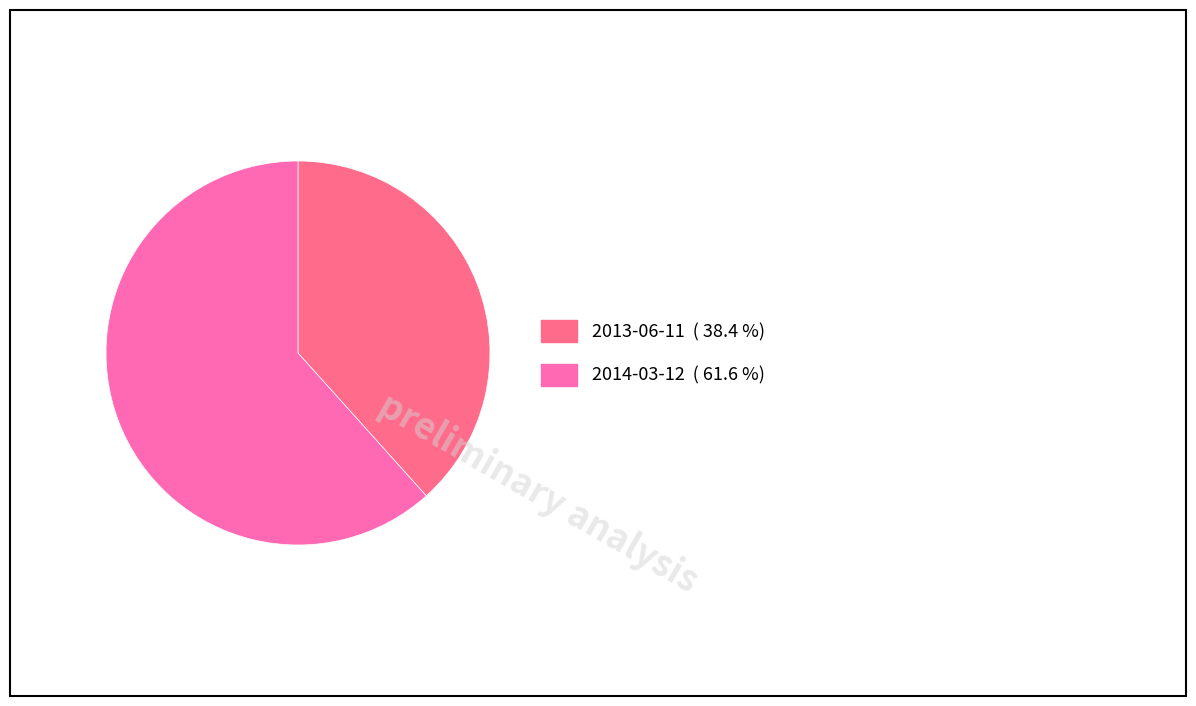

Do 2013-06-11 and 2014-03-12 together represent more than half of the pie?

Yes